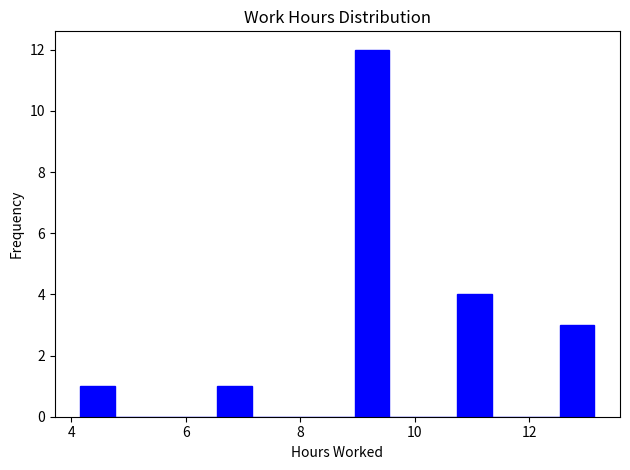

Around what value on the x-axis is the tallest bar? Give the approximate position of its centre, as read against the axis.

9.2